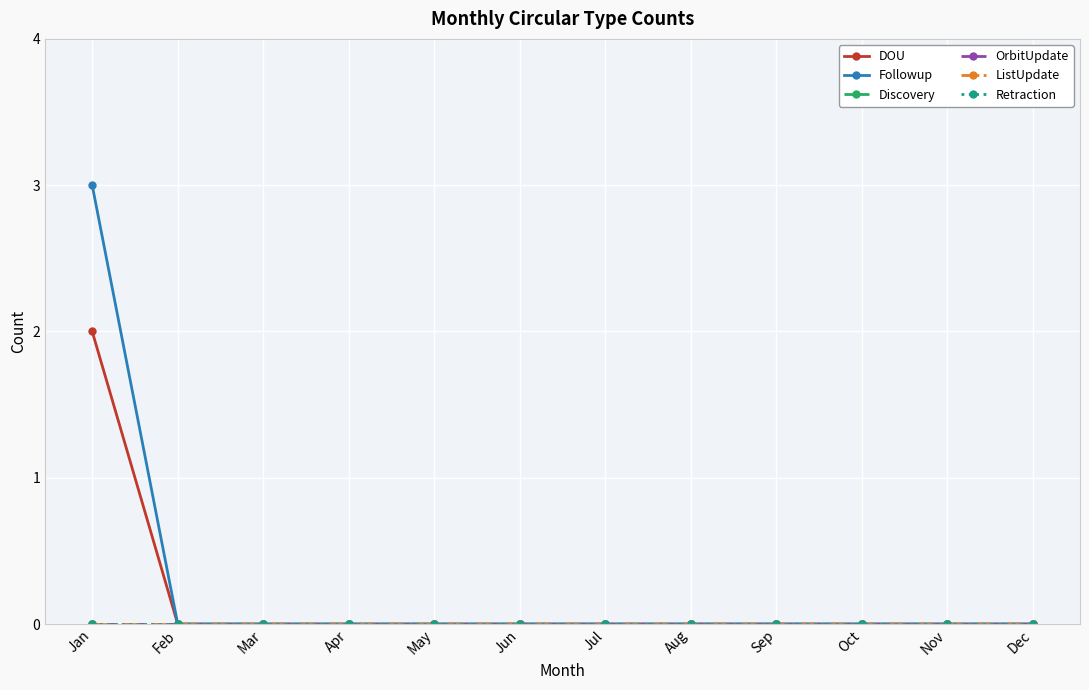

Which series has the widest spread of values?

Followup